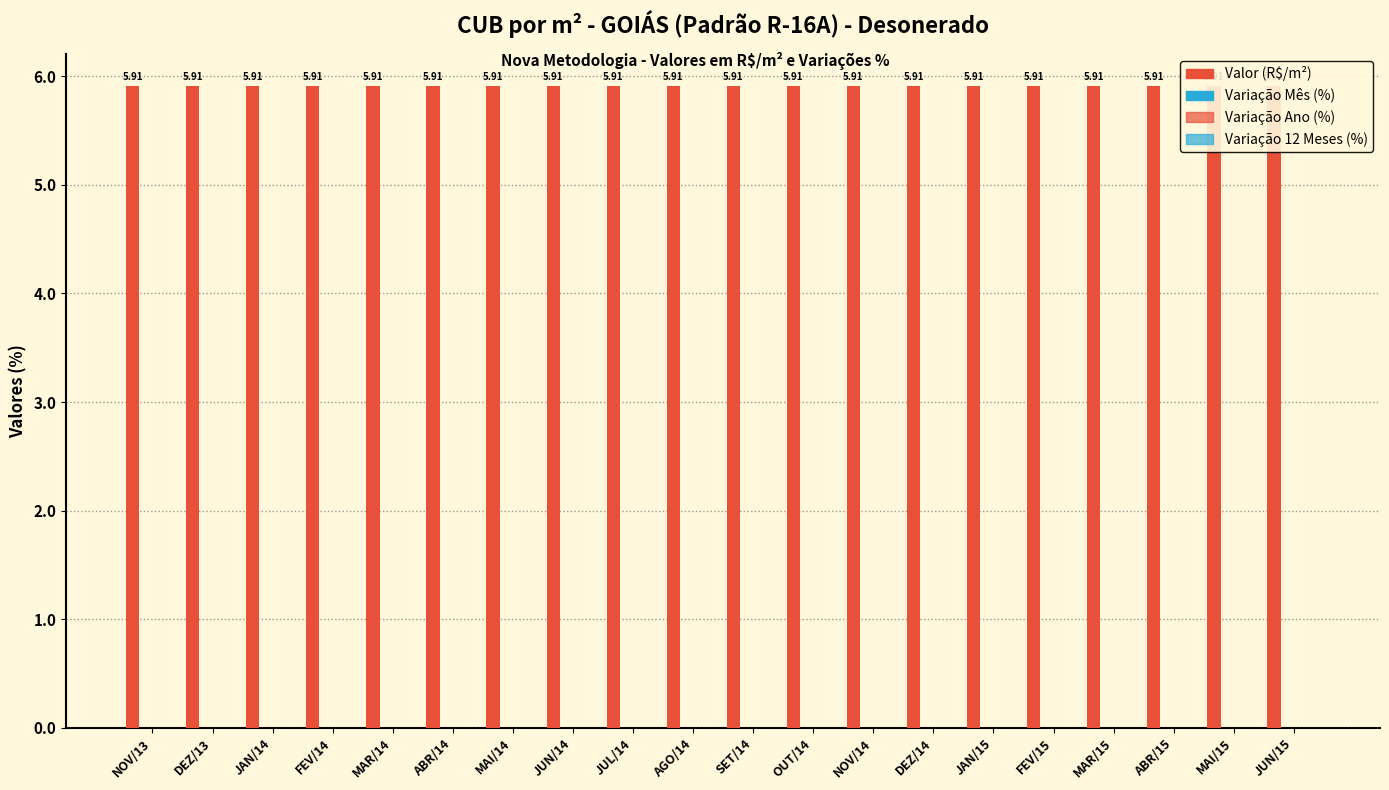

Reading right to left, list all the values displayed in this chart.

Valor (R$/m²): 5.9	5.9	5.9	5.9	5.9	5.9	5.9	5.9	5.9	5.9	5.9	5.9	5.9	5.9	5.9	5.9	5.9	5.9	5.9	5.9
Variação Mês (%): 0.0	0.0	0.0	0.0	0.0	0.0	0.0	0.0	0.0	0.0	0.0	0.0	0.0	0.0	0.0	0.0	0.0	0.0	0.0	0.0
Variação Ano (%): 0.0	0.0	0.0	0.0	0.0	0.0	0.0	0.0	0.0	0.0	0.0	0.0	0.0	0.0	0.0	0.0	0.0	0.0	0.0	0.0
Variação 12 Meses (%): 0.0	0.0	0.0	0.0	0.0	0.0	0.0	0.0	0.0	0.0	0.0	0.0	0.0	0.0	0.0	0.0	0.0	0.0	0.0	0.0